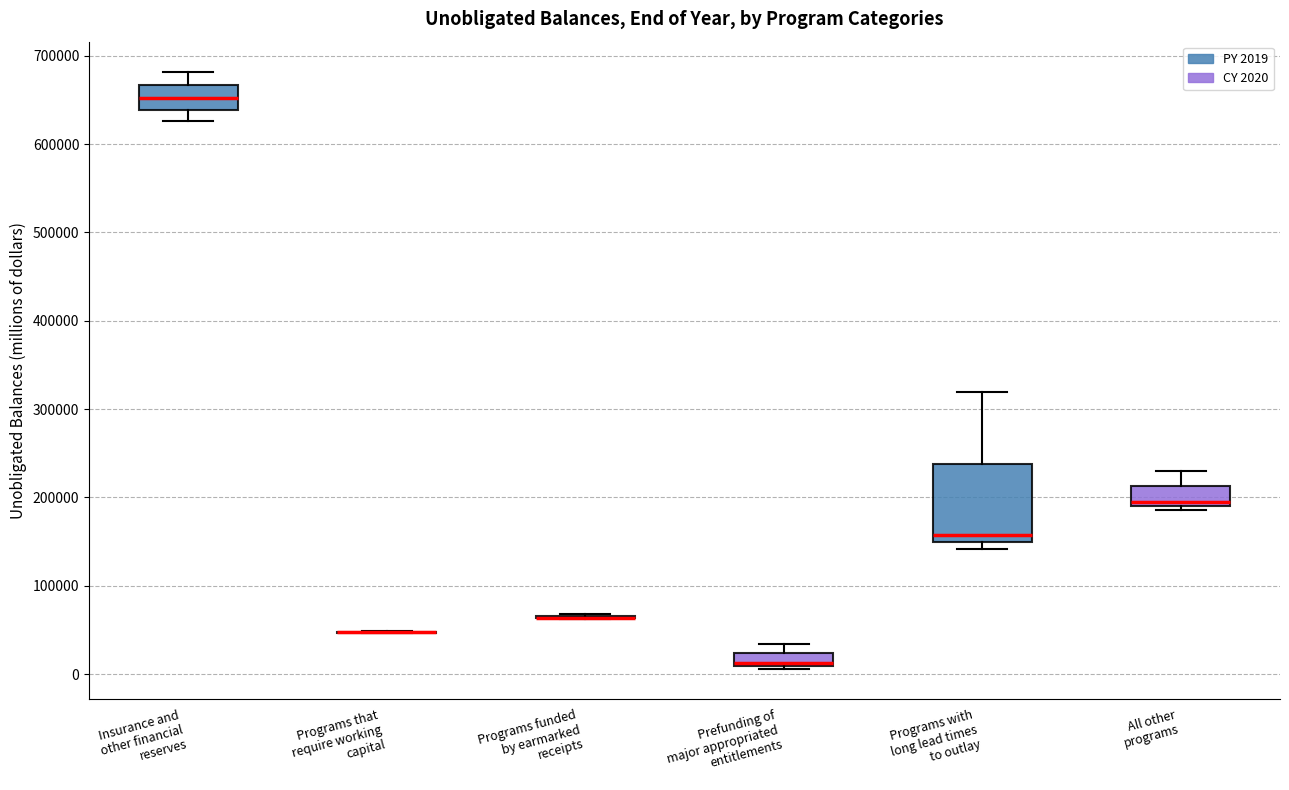

Comparing the boxes themselves (not the whiskers), which one is the tallest?

Programs with long lead times to outlay